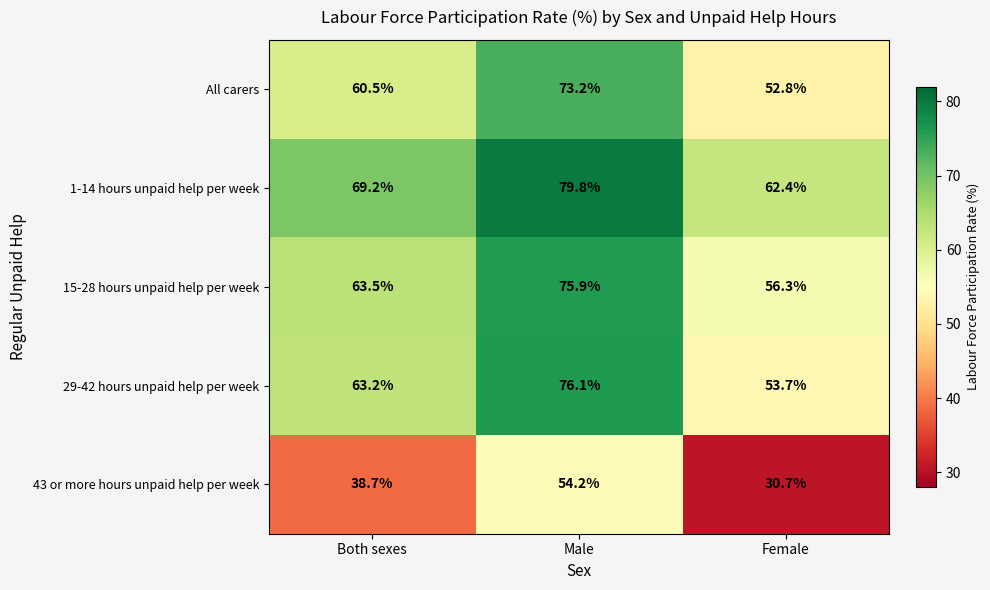

Reading right to left, list all the values displayed in this chart.

All carers: 52.8	73.2	60.5
1-14 hours unpaid help per week: 62.4	79.8	69.2
15-28 hours unpaid help per week: 56.3	75.9	63.5
29-42 hours unpaid help per week: 53.7	76.1	63.2
43 or more hours unpaid help per week: 30.7	54.2	38.7